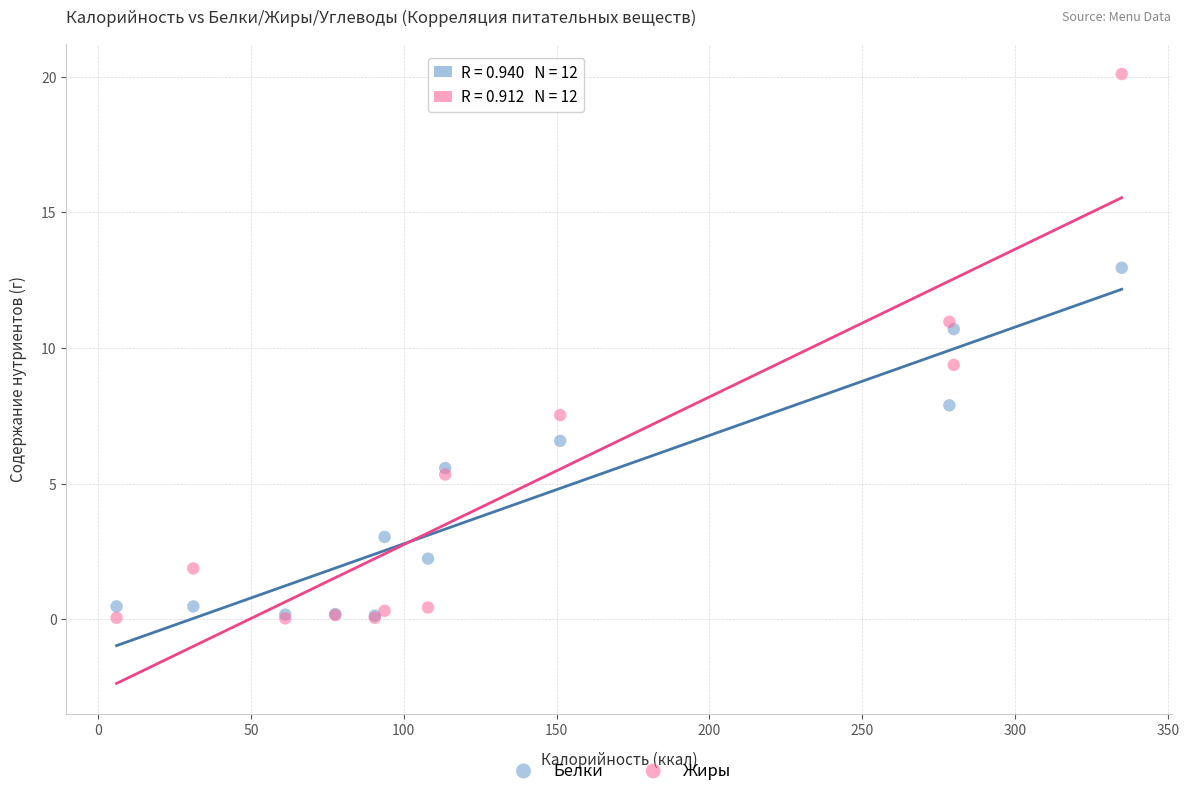

What are all the series names shown in the legend?

Белки, Жиры